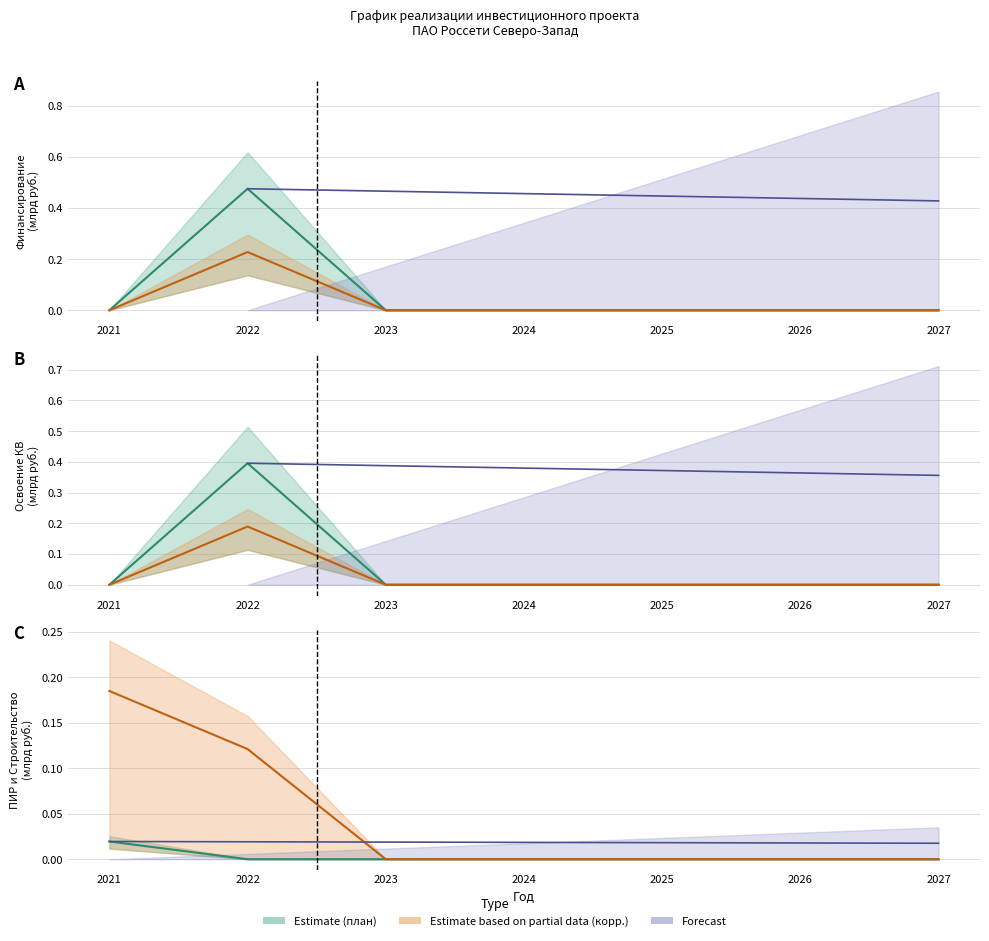

True or false: Финансирование (план) and ПИР cross at least once.

True